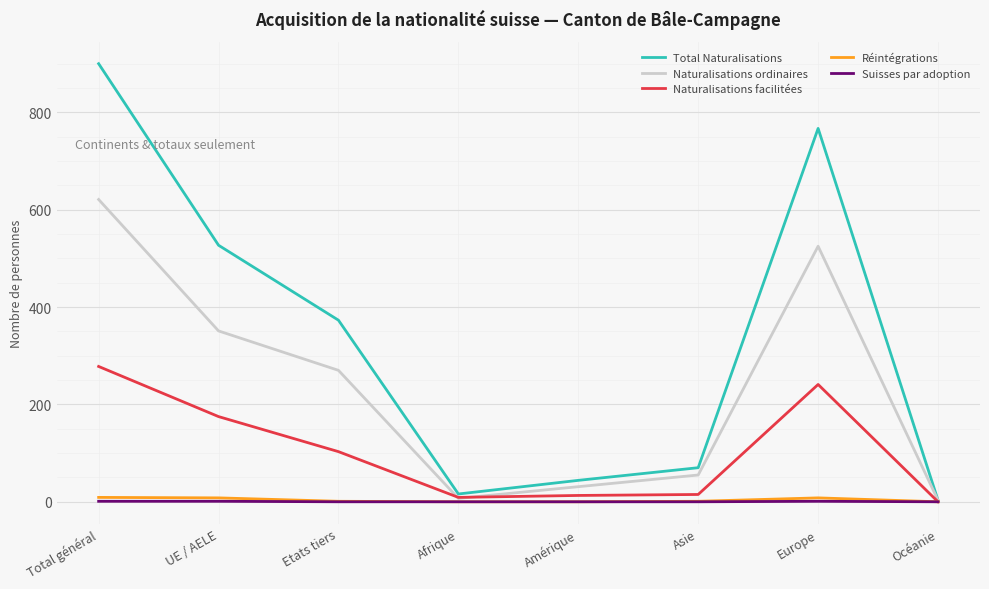

What is the difference between the second highest and minimum values in the Naturalisations ordinaires series?

522